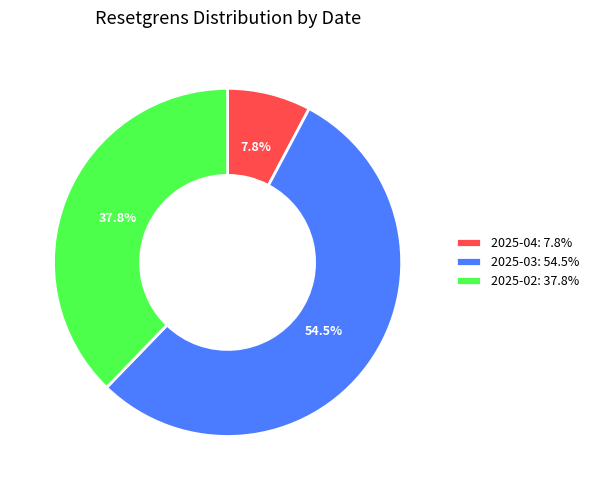

Approximately how many times larger is the value at 2025-03: 54.5% compared to 2025-04: 7.8%?

7.0